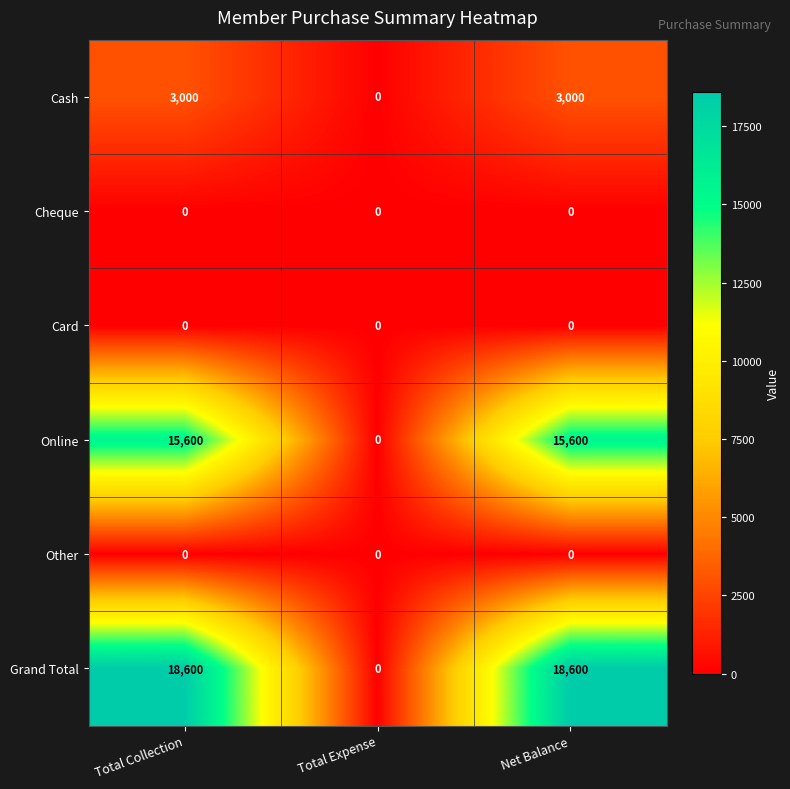

Which series changed the most between Total Expense and Net Balance?

Grand Total